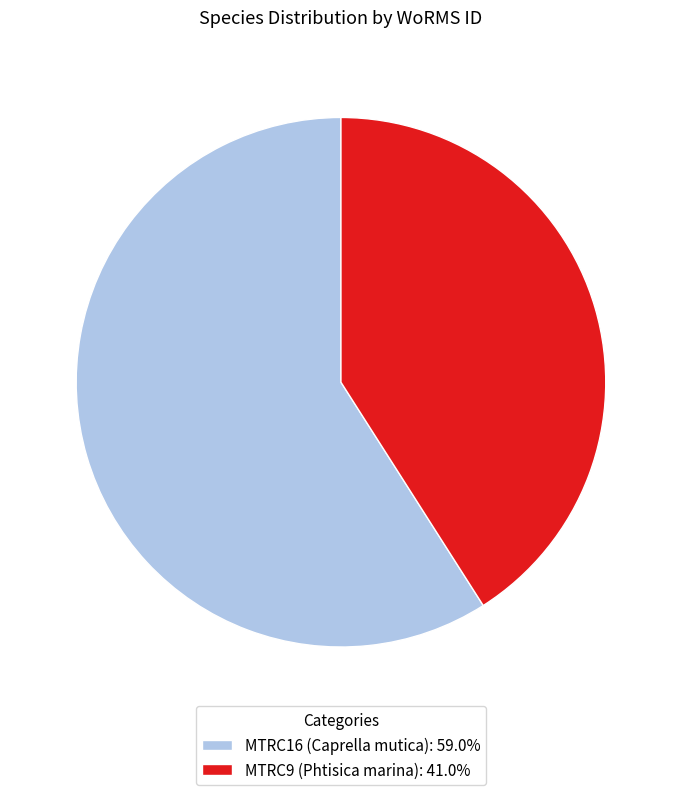

True or false: MTRC9 (Phtisica marina) accounts for 34% of the total.

False